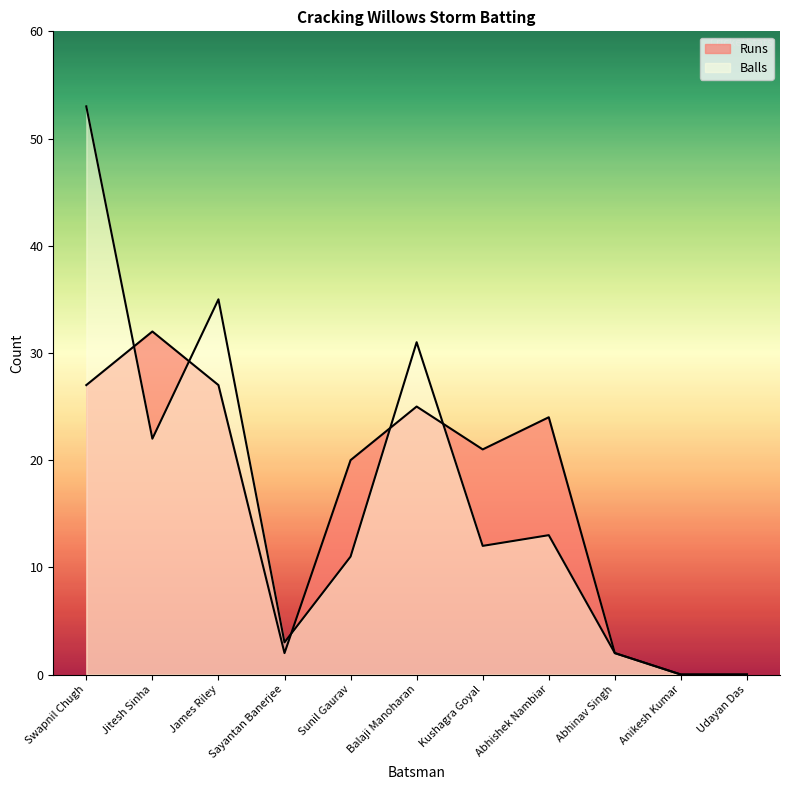

Does the chart display data point markers on the line(s)?

No